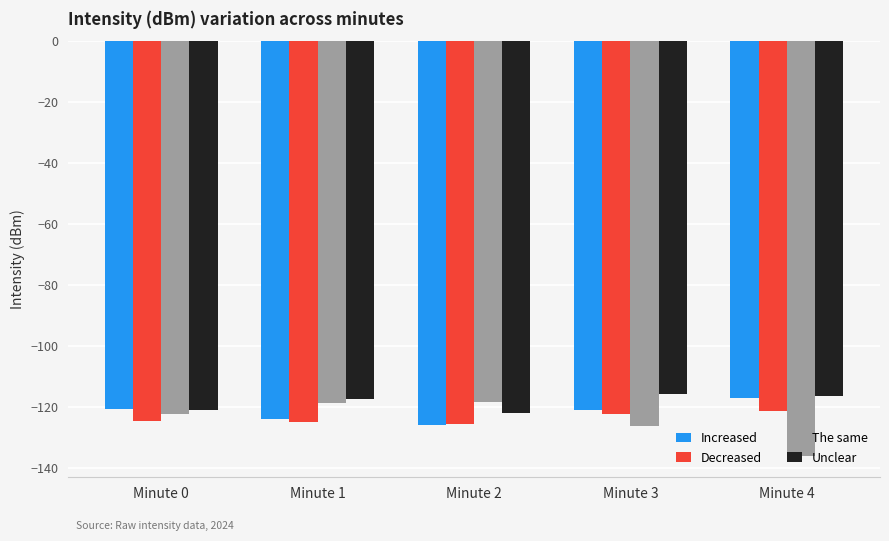

What is the total value across all series at Minute 4?

-491.3